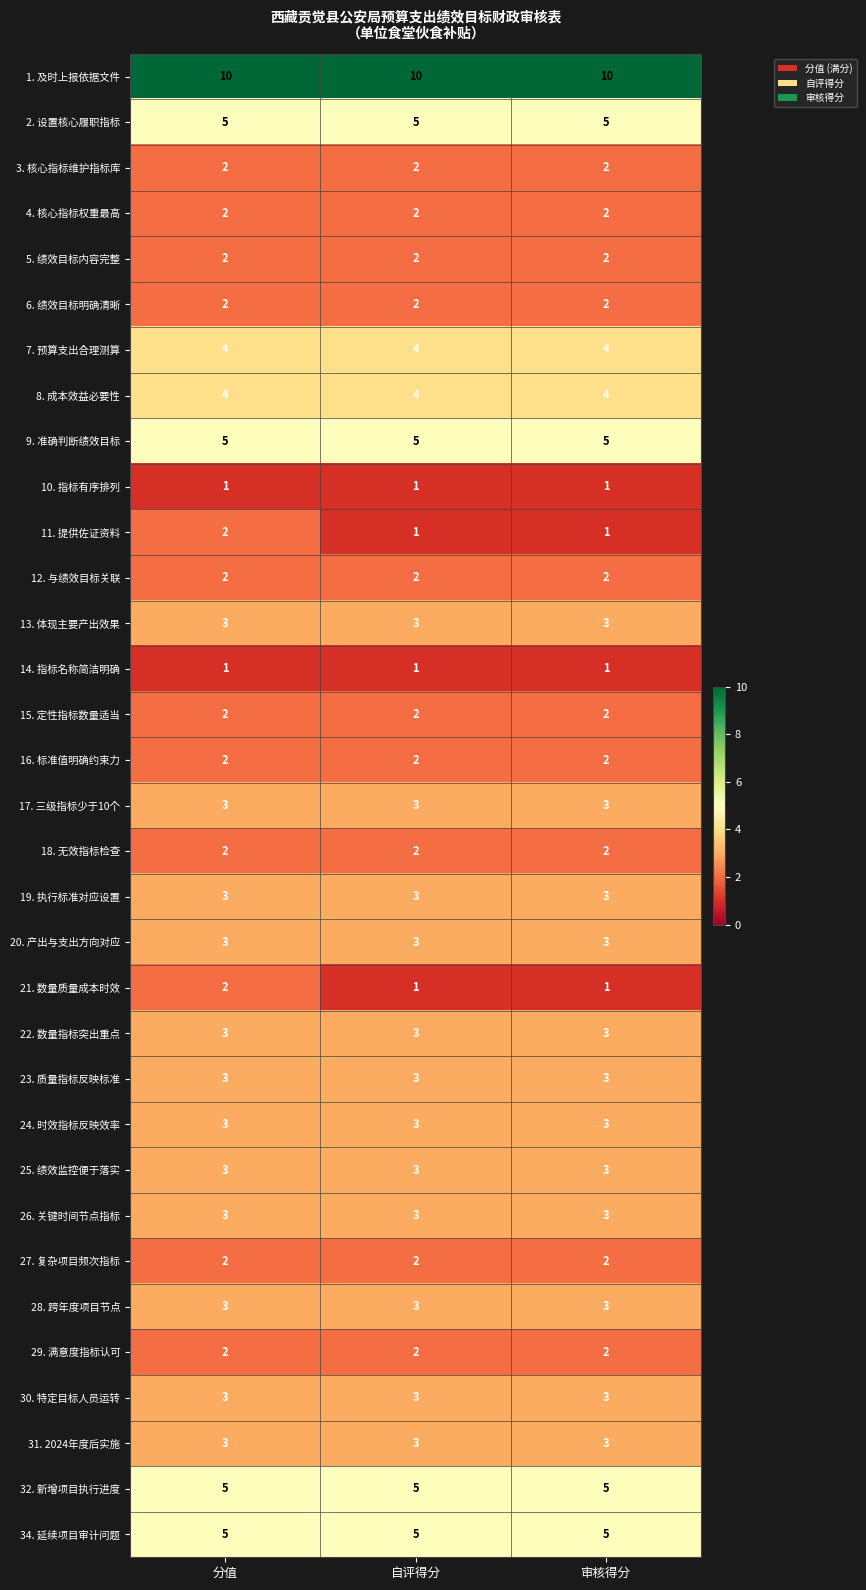

How many distinct data groups are displayed?

33